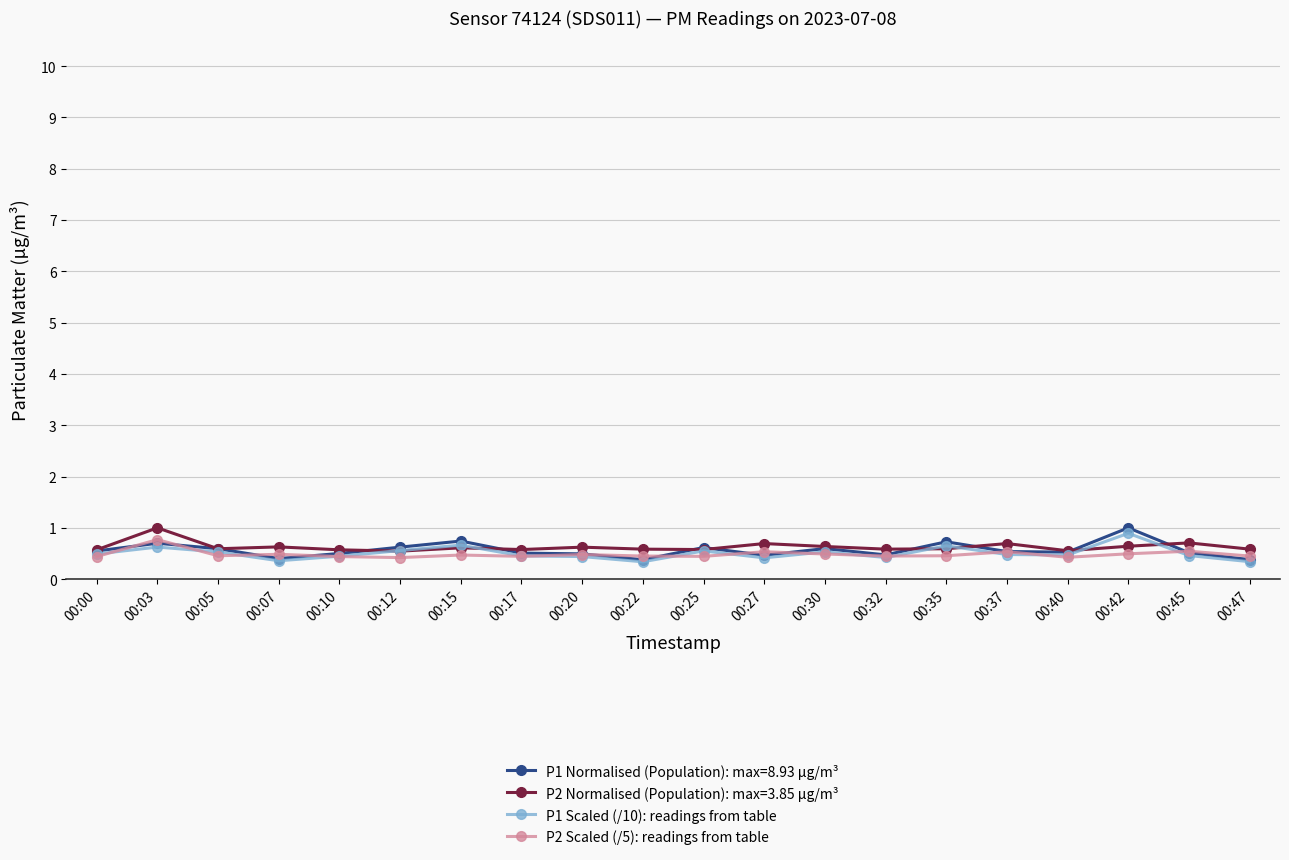

The value of P2 Scaled (/5): readings from table at 00:25 is 0.4. True or false?

True